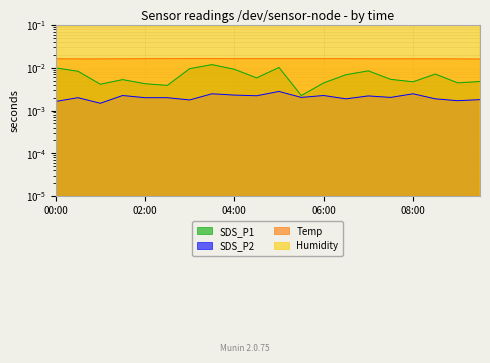

What are all the series names shown in the legend?

SDS_P1, SDS_P2, Temp, Humidity